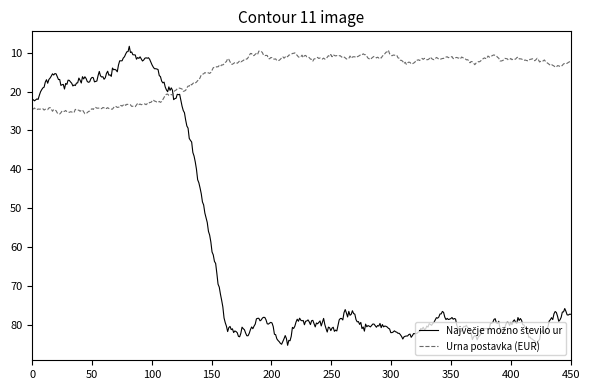

What is the smallest value displayed?

8.3